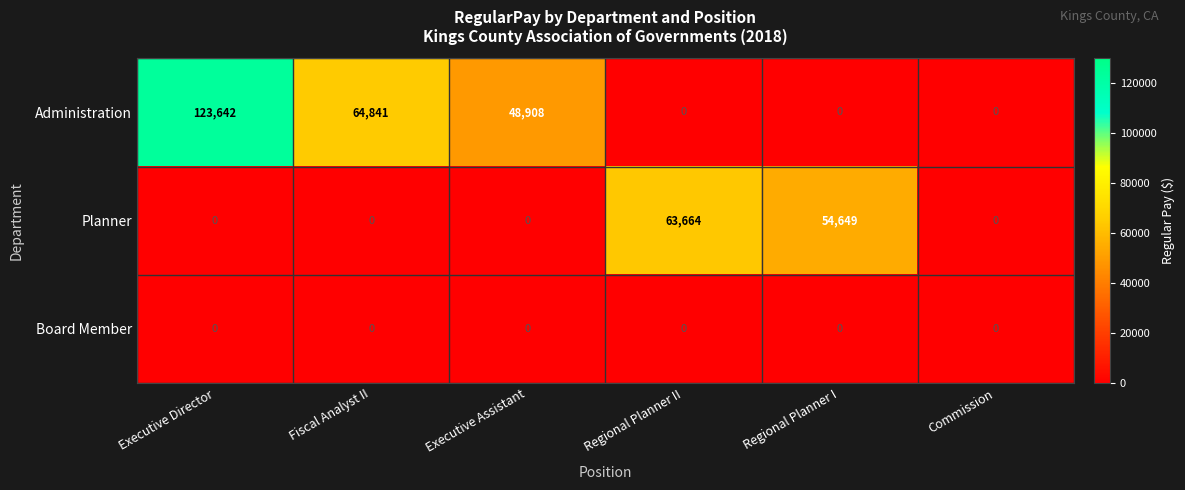

Is it true that Planner equals 54649 at Regional Planner I?

True